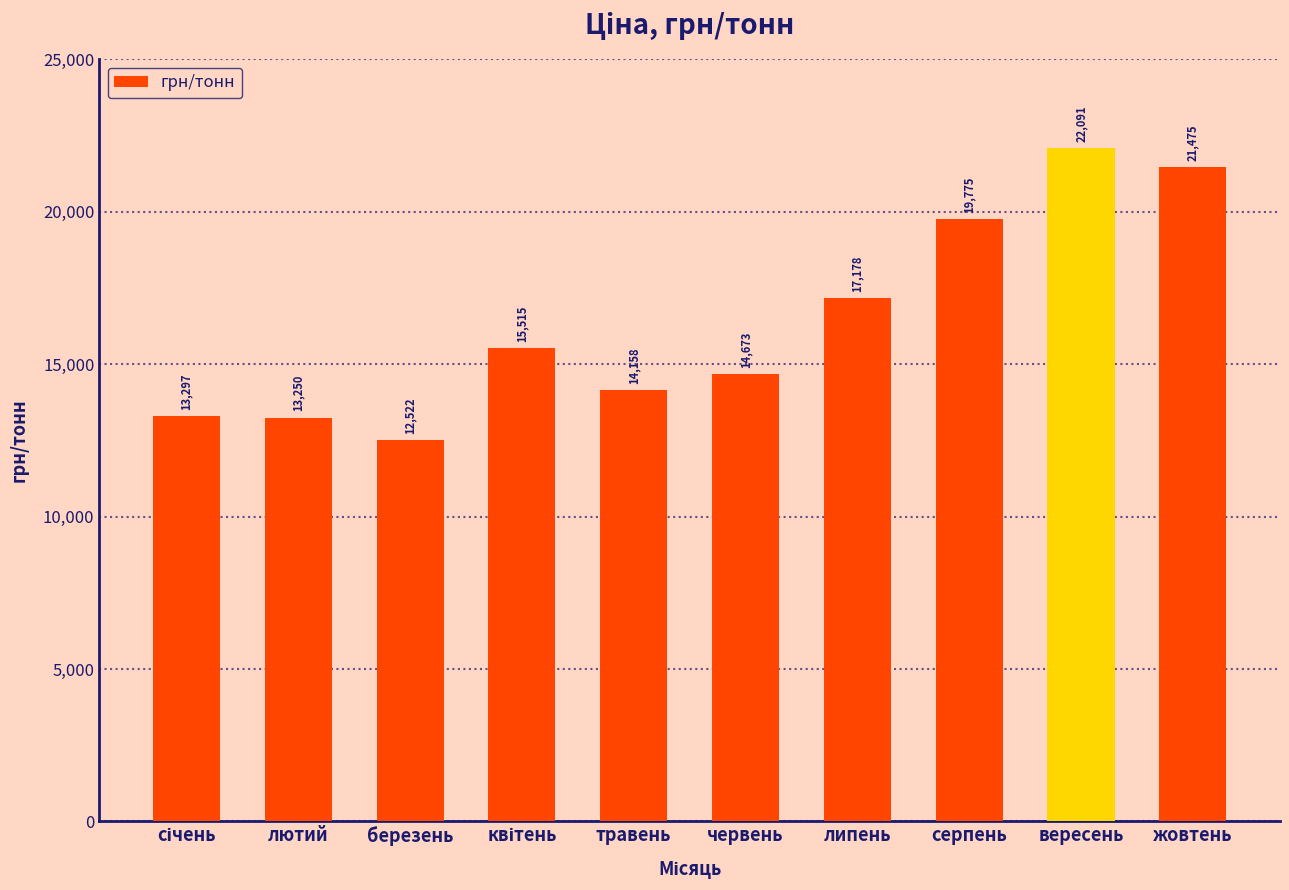

How many series are shown in this chart?

1